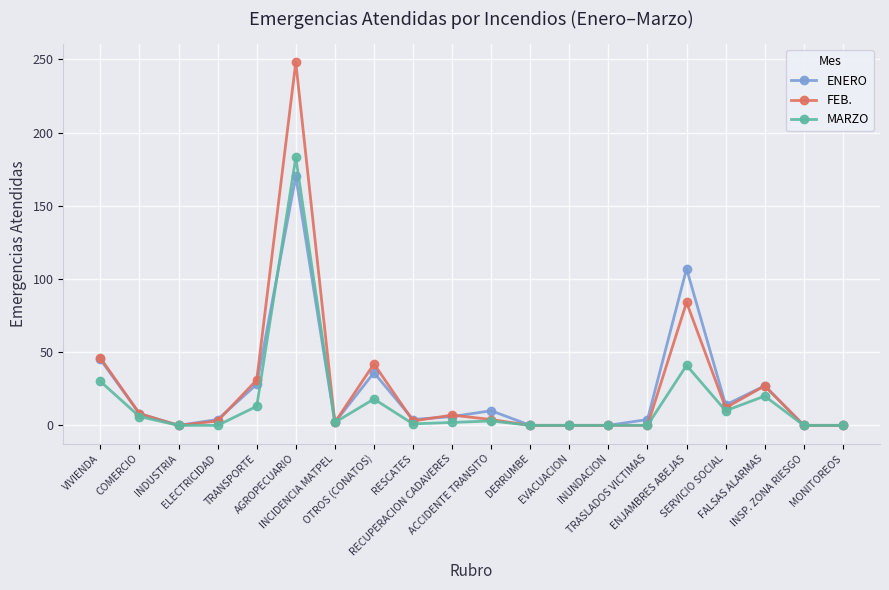

What position from the left is TRANSPORTE?

5